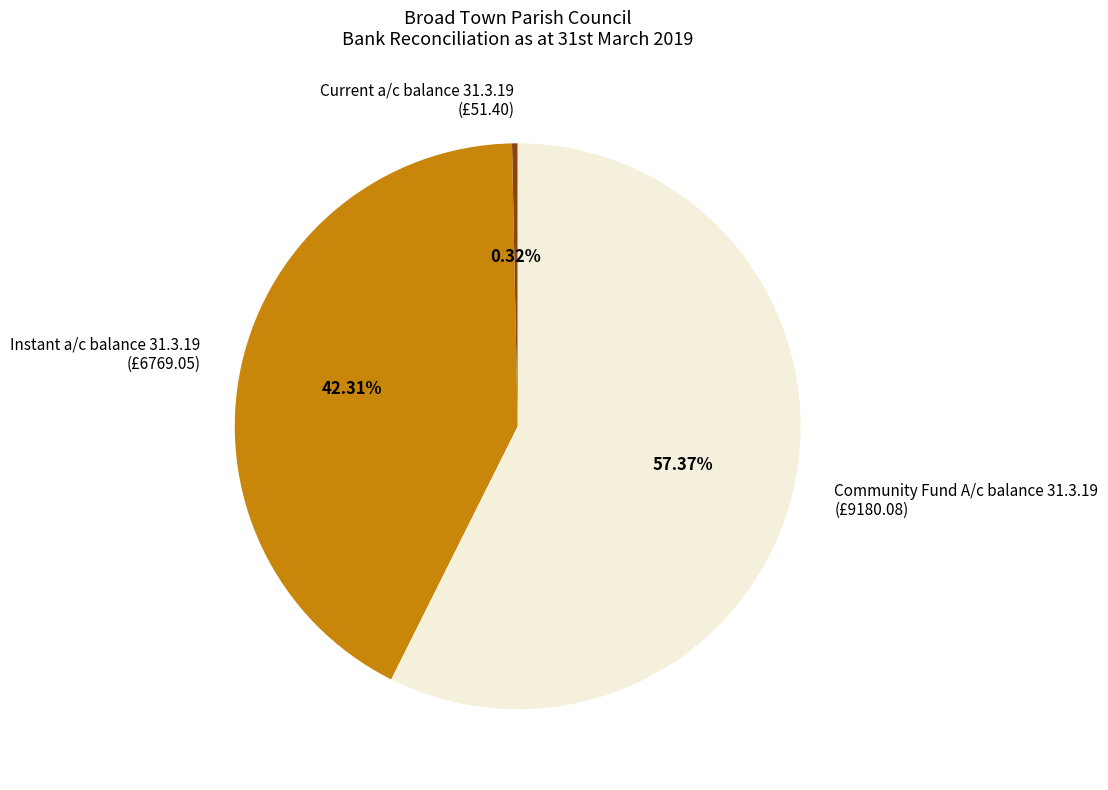

To the nearest percent, what portion does Instant a/c balance 31.3.19 represent?

42%